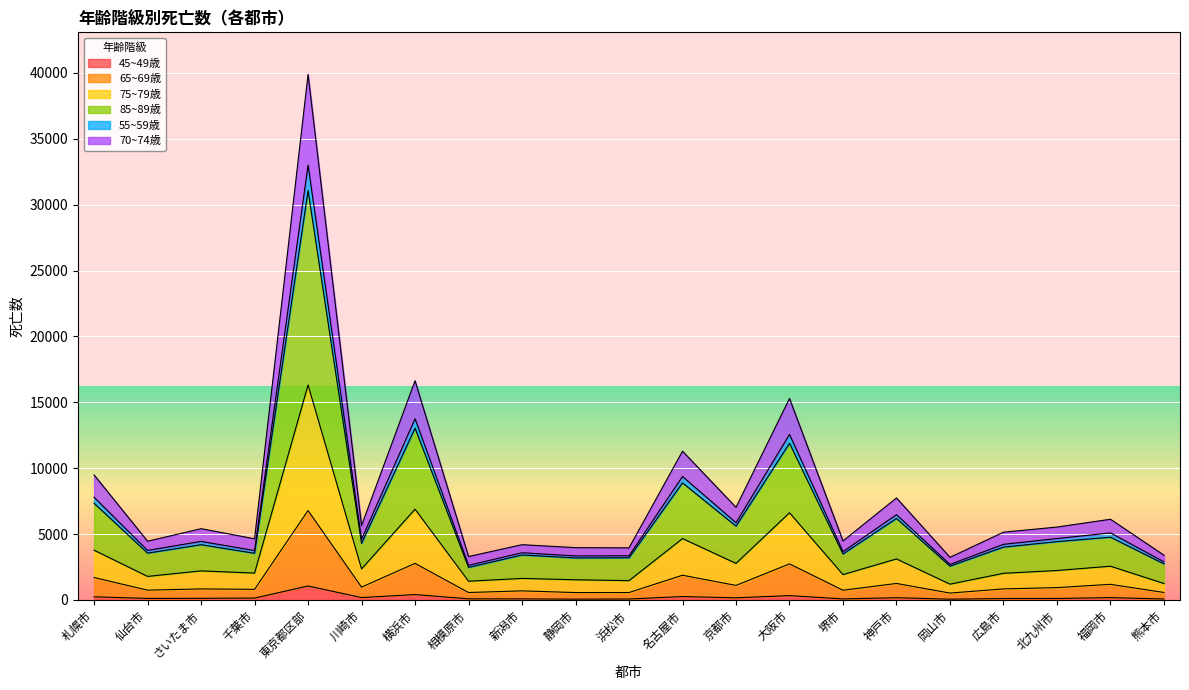

At which category is the sum across all series the highest?

東京都区部